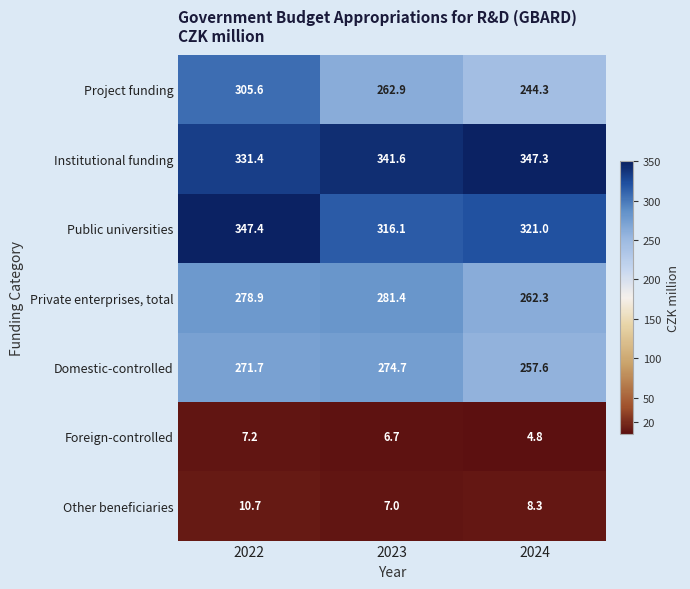

What is the difference between the Other beneficiaries values at 2024 and 2022?

2.4